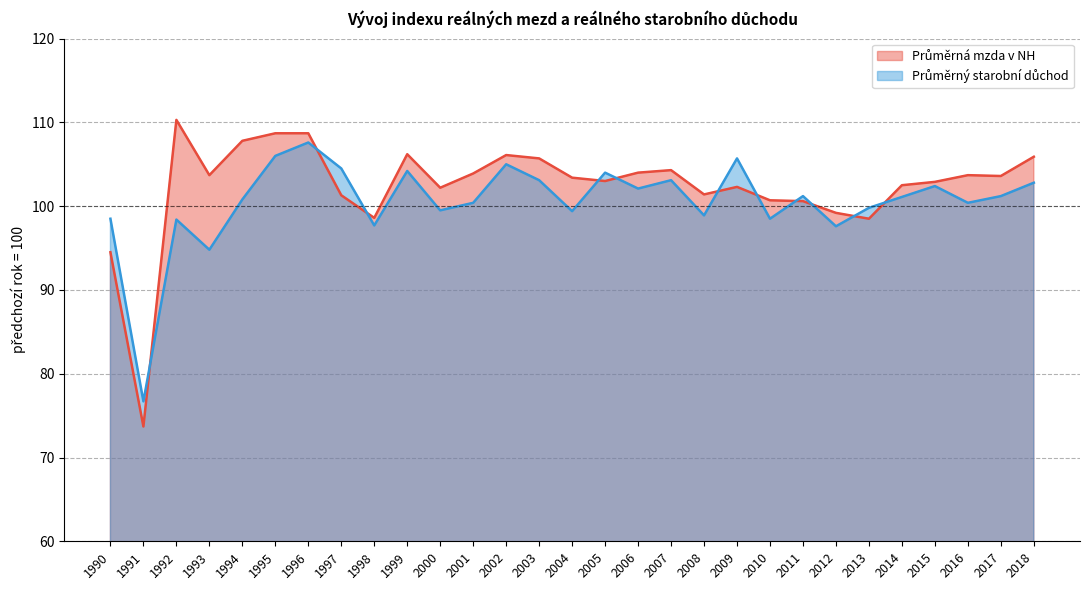

At how many categories does at least one series exceed 87?

28